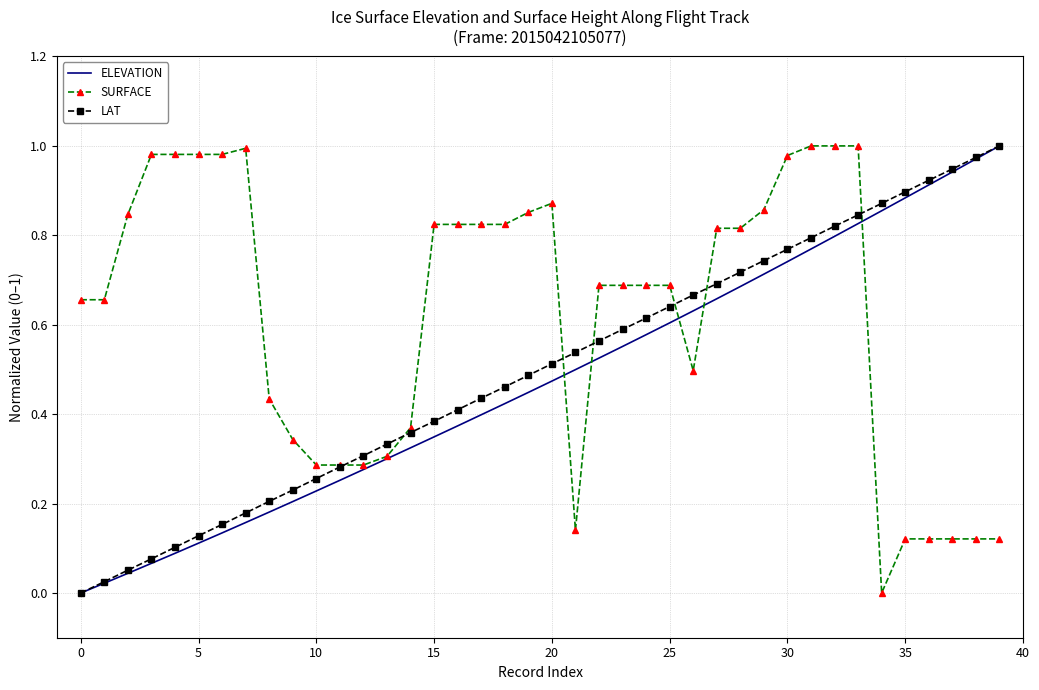

Count the number of data series in this chart.

3